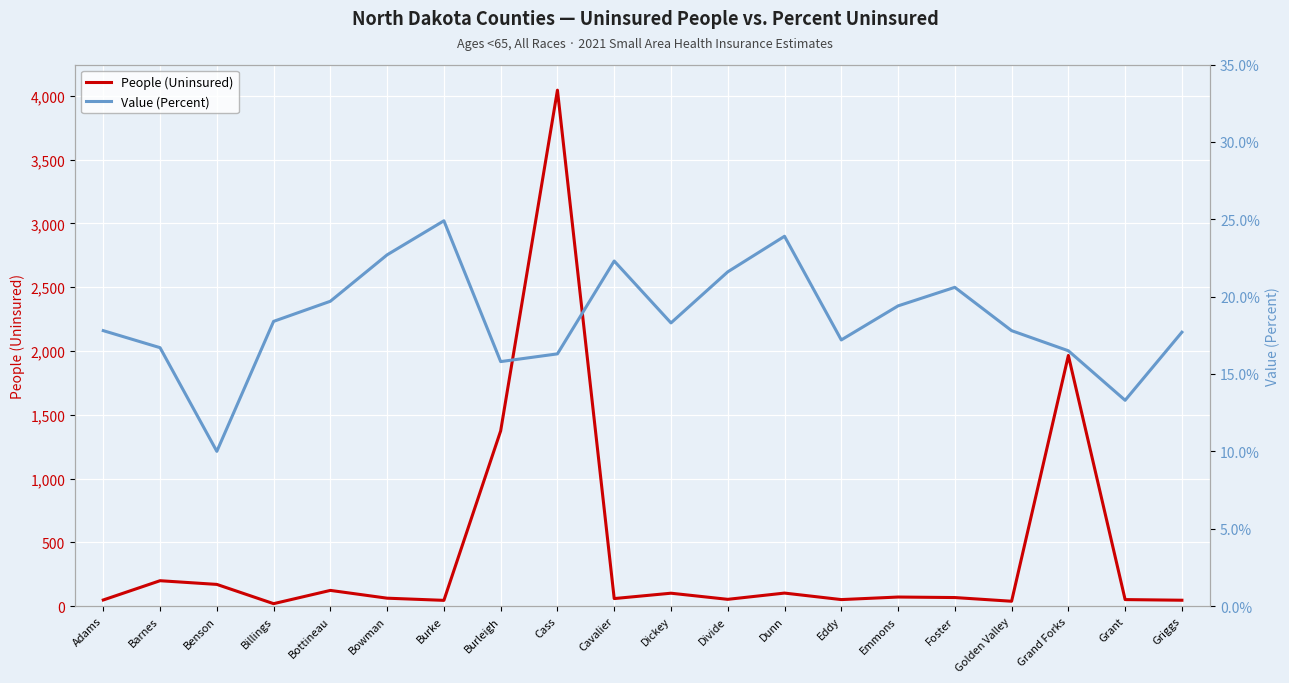

What is the difference between the Value (Percent) values at Eddy and Bowman?

5.5